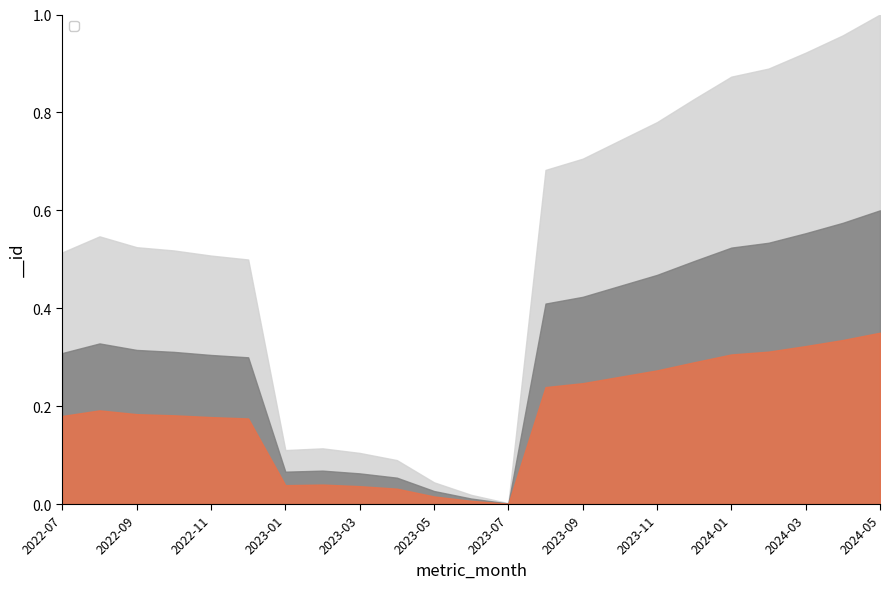

Which has a higher value, 2023-05 or 2022-08?

2022-08